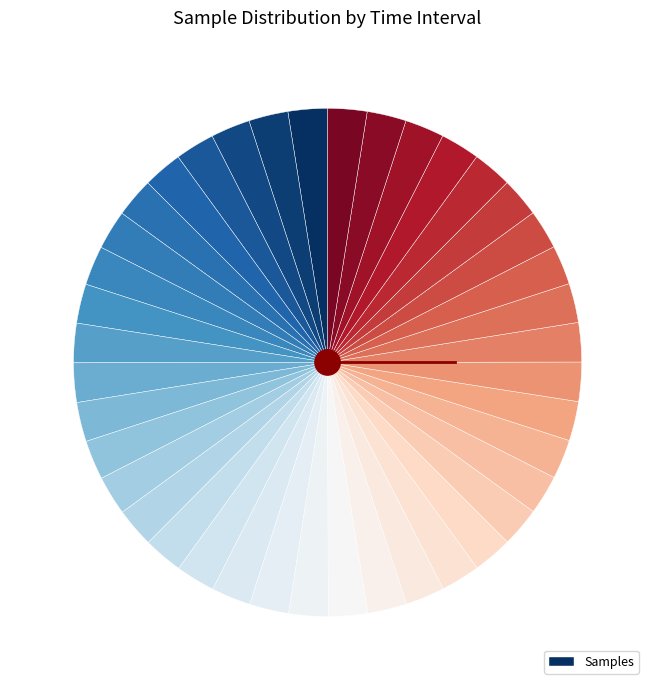

Which slice is the smallest?

00:55